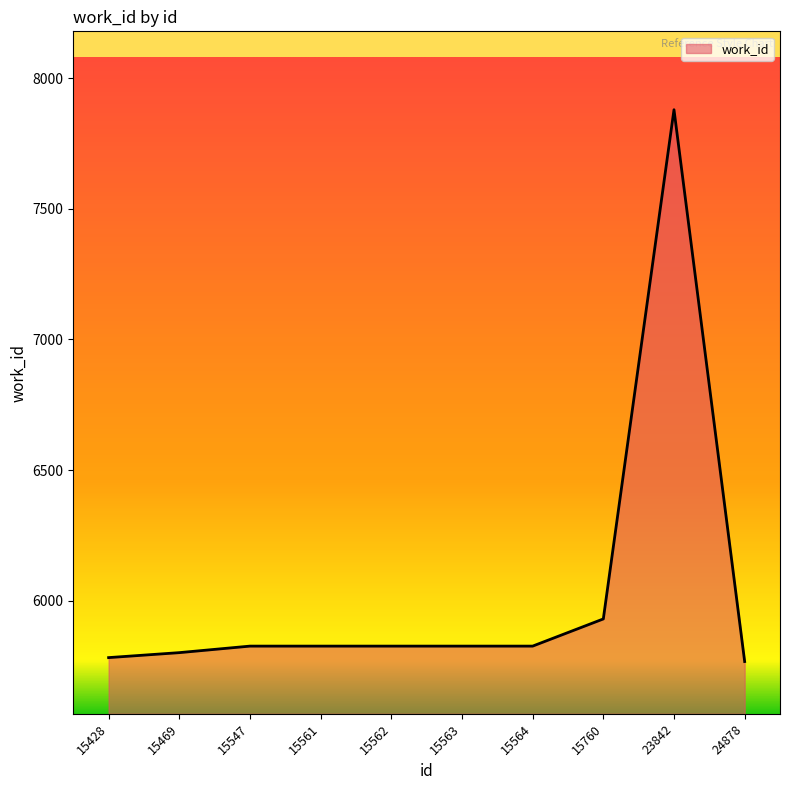

Where is the data nearest to the value 6823?

15760